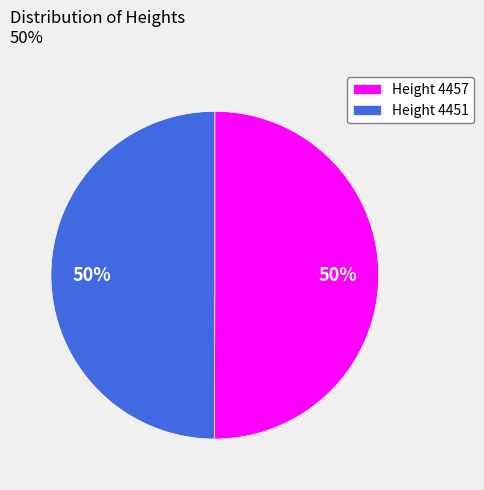

Approximately how many times larger is the value at Height 4457 compared to Height 4451?

1.0